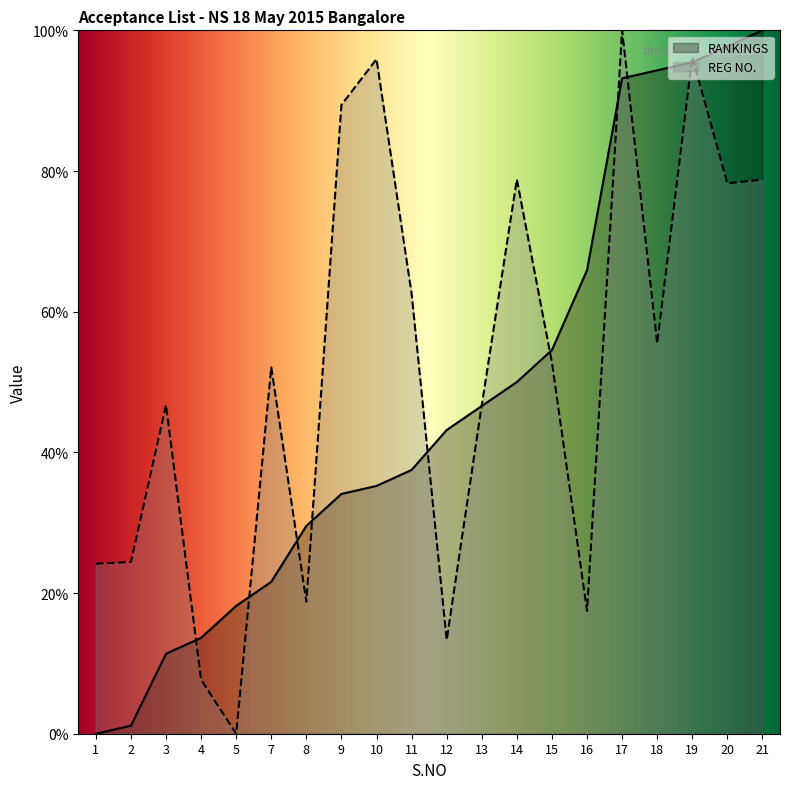

List the series in order of their overall mean, lowest first.

RANKINGS, REG NO.